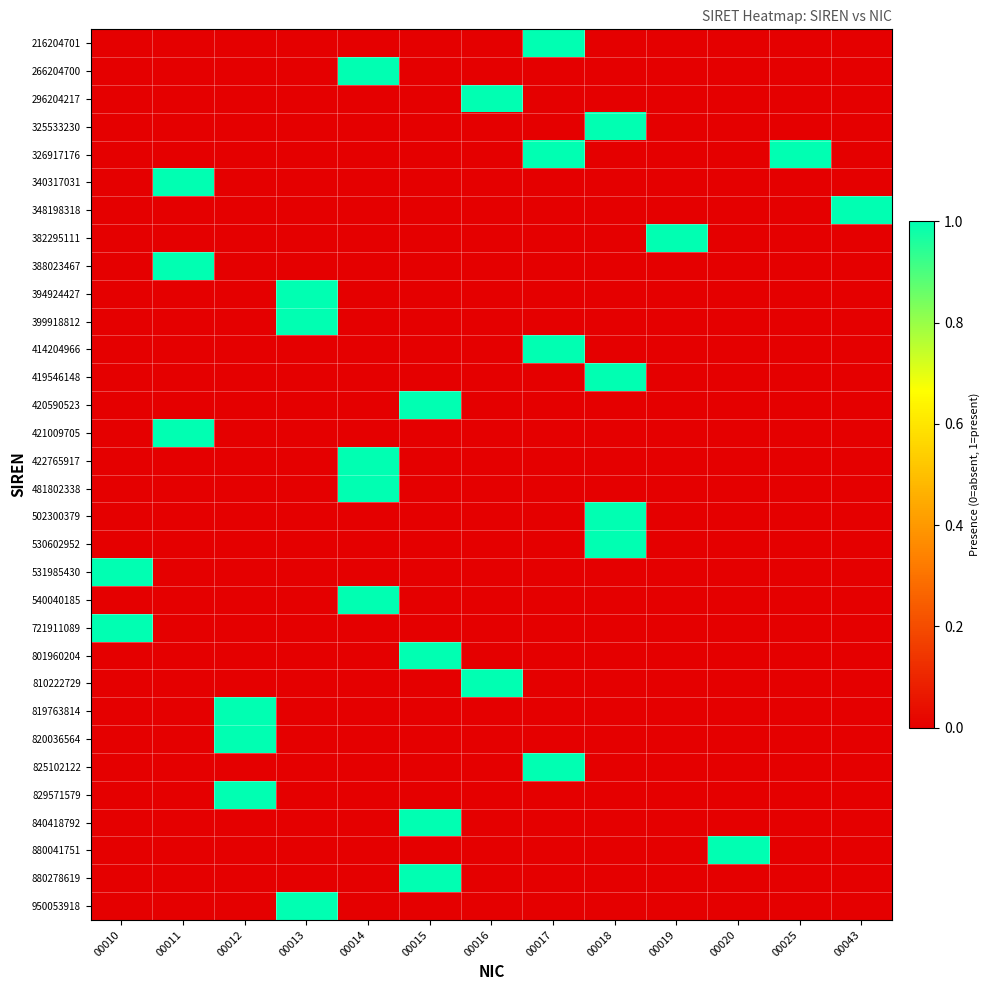

What is the spread (max minus min) of values at 00015?

1